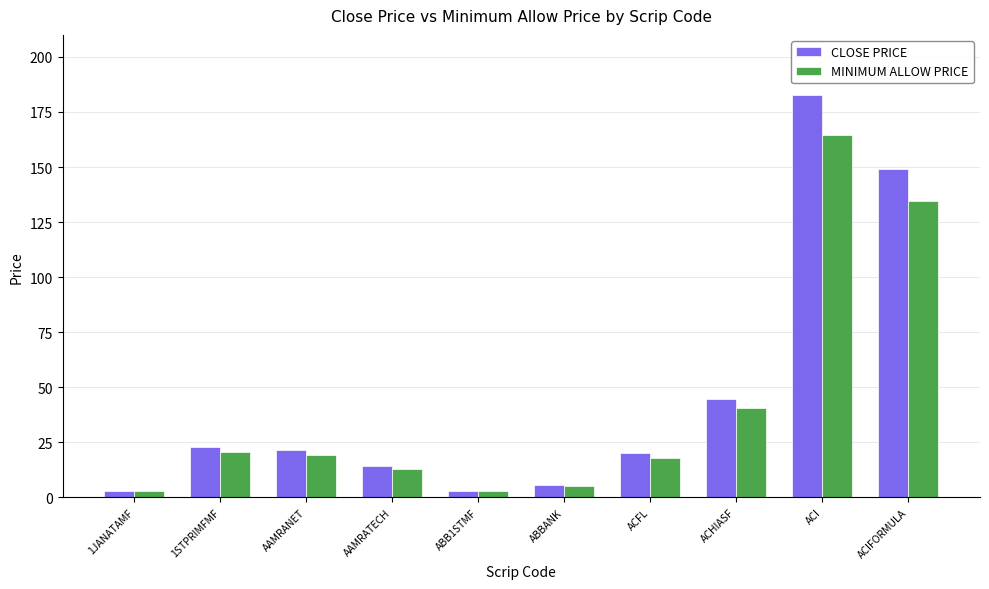

What is the sum of the MINIMUM ALLOW PRICE values at ACFL and AAMRANET?

37.3